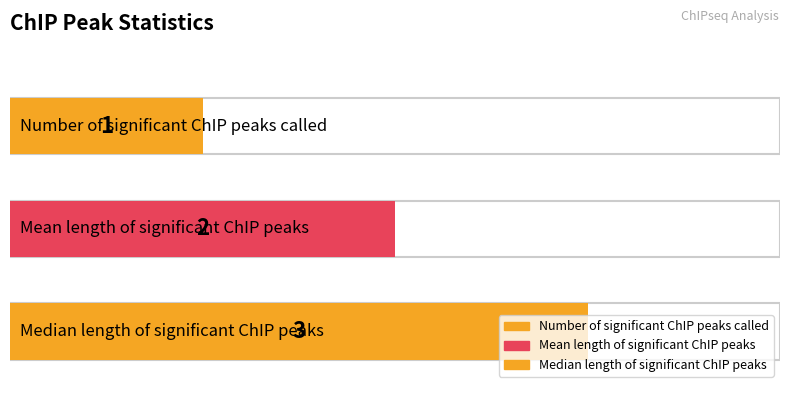

At which category does the chart reach its peak across all series?

Median length of significant ChIP peaks